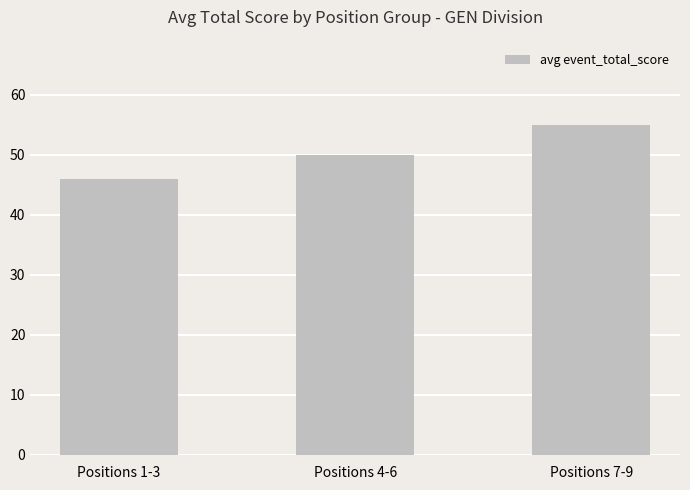

What is the change in value from Positions 4-6 to Positions 7-9?

+5